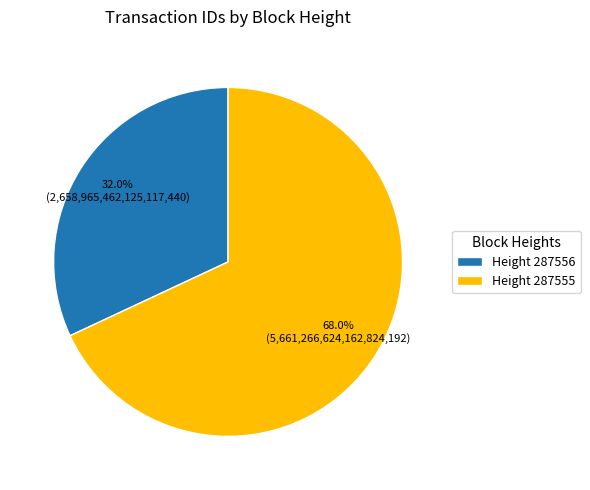

Which category has the smallest portion of the pie?

Height 287556